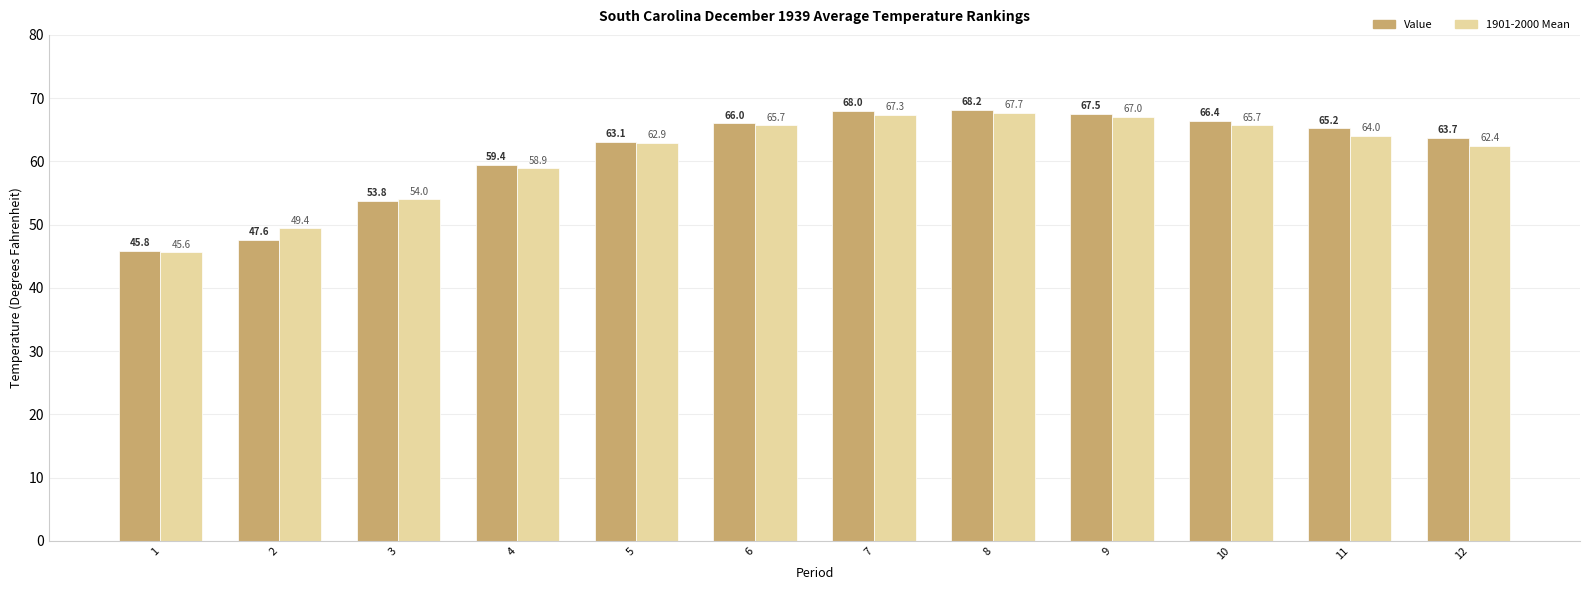

Reading left to right, extract all data points from this chart.

Value: 45.8	47.6	53.8	59.4	63.1	66.0	68.0	68.2	67.5	66.4	65.2	63.7
1901-2000 Mean: 45.6	49.4	54.0	58.9	62.9	65.7	67.3	67.7	67.0	65.7	64.0	62.4